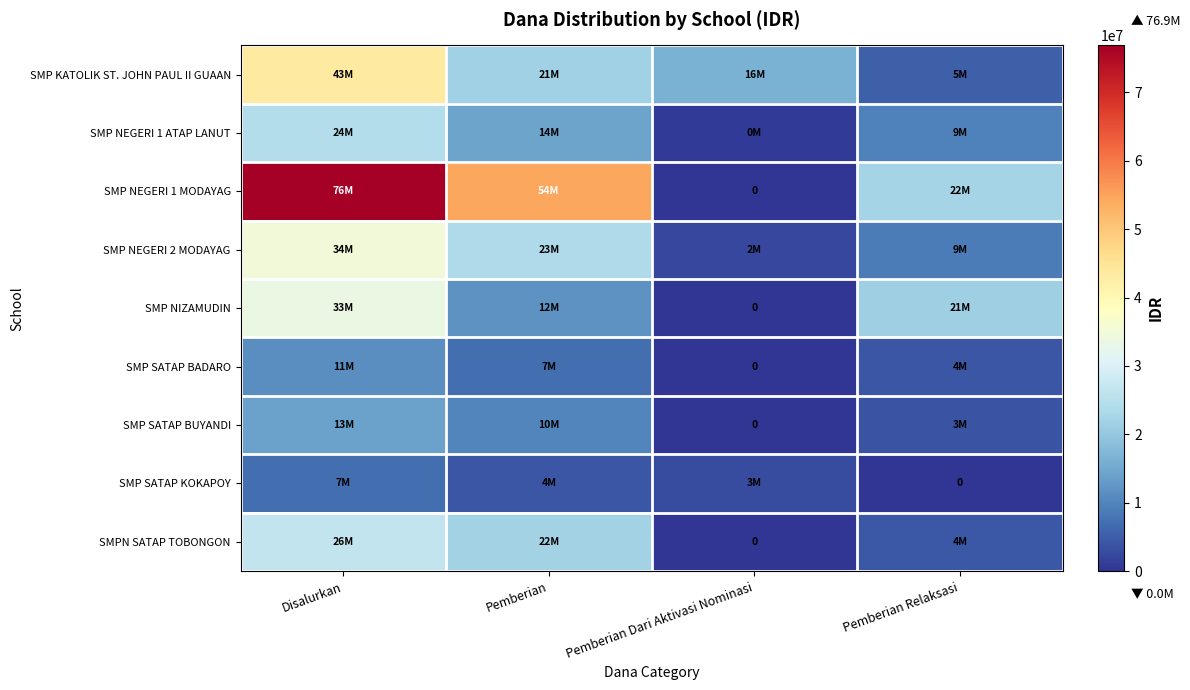

How many data points in SMP NEGERI 1 ATAP LANUT are less than 14250000?

2